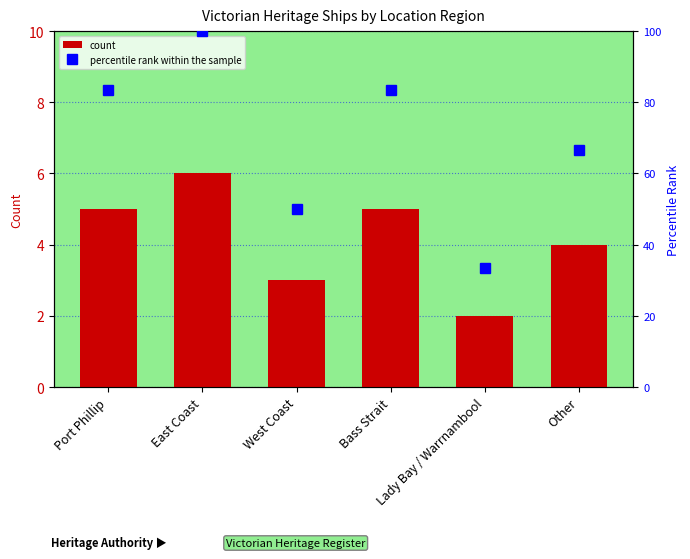

What is the label of the 4th bar from the left?

Bass Strait